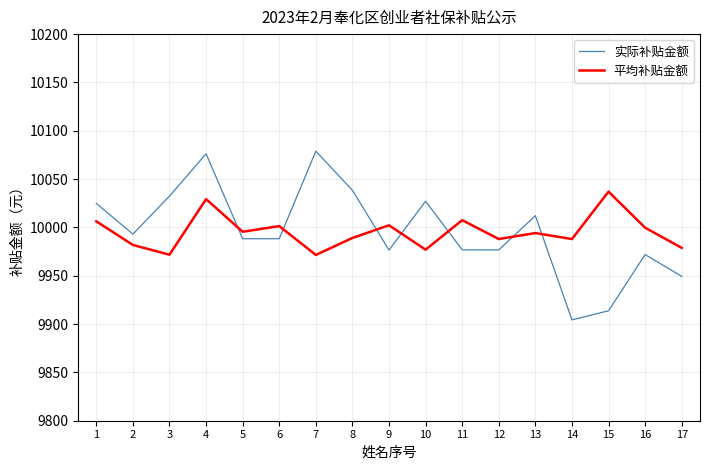

The value of 平均补贴金额 at 3 is 9971.8. True or false?

True